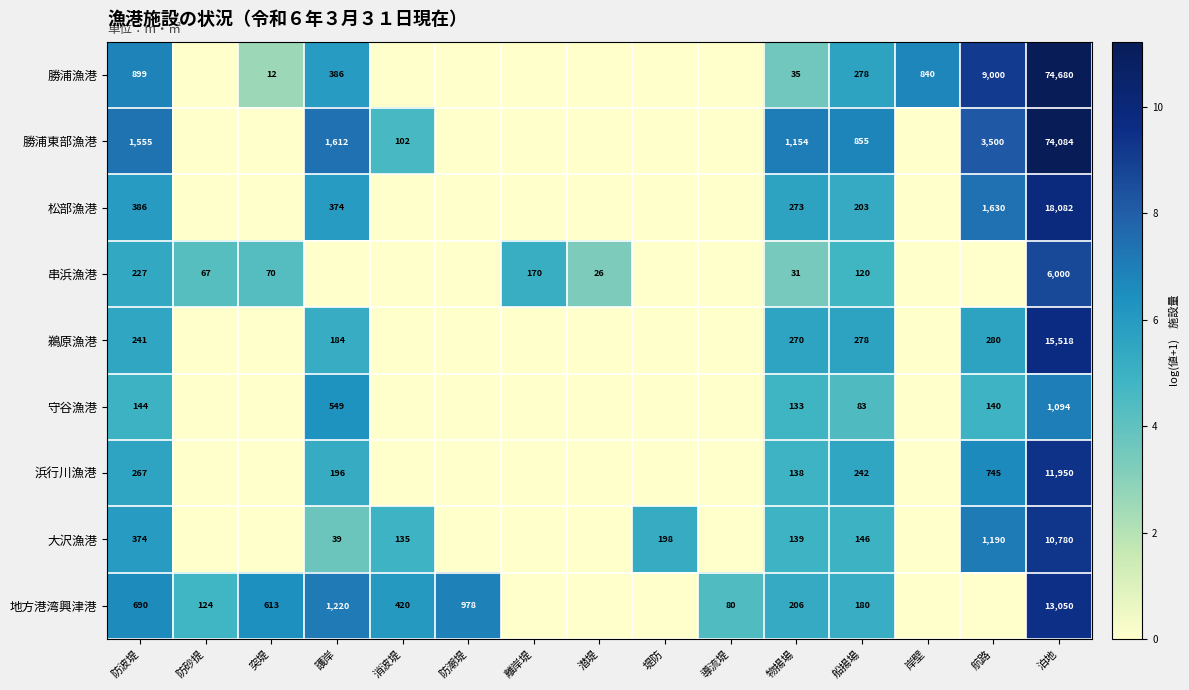

What is the spread (max minus min) of values at 物揚場?

1123